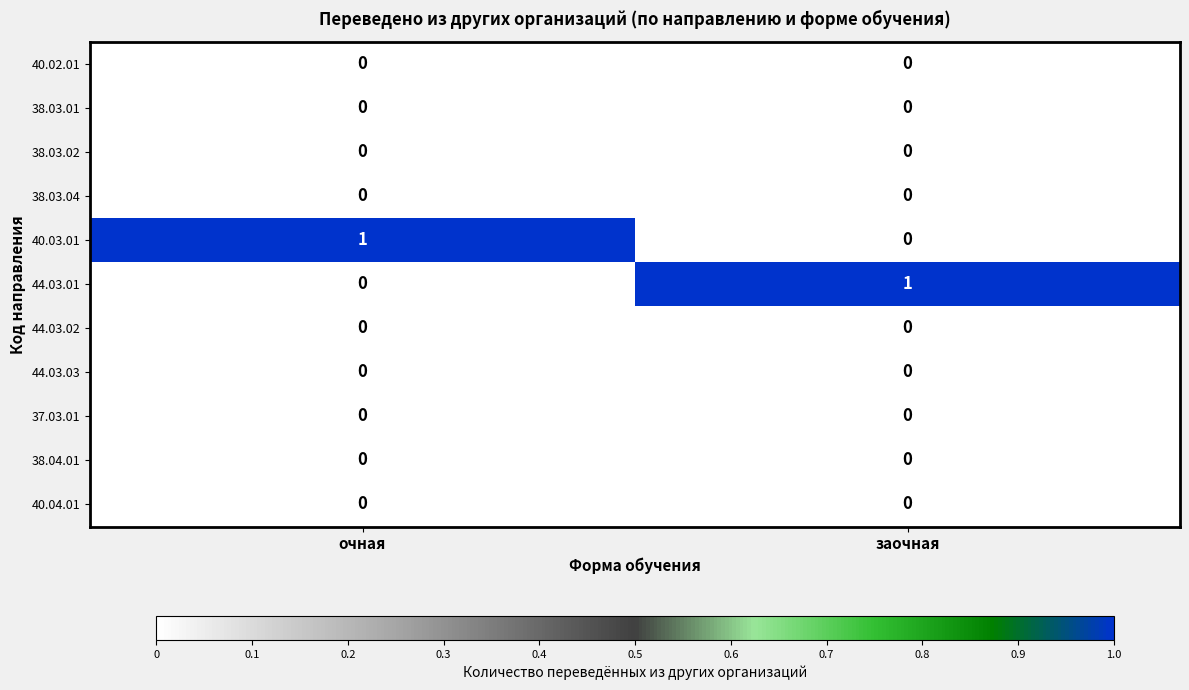

Reading left to right, what are all the values shown in this chart?

40.02.01: 0	0
38.03.01: 0	0
38.03.02: 0	0
38.03.04: 0	0
40.03.01: 1	0
44.03.01: 0	1
44.03.02: 0	0
44.03.03: 0	0
37.03.01: 0	0
38.04.01: 0	0
40.04.01: 0	0